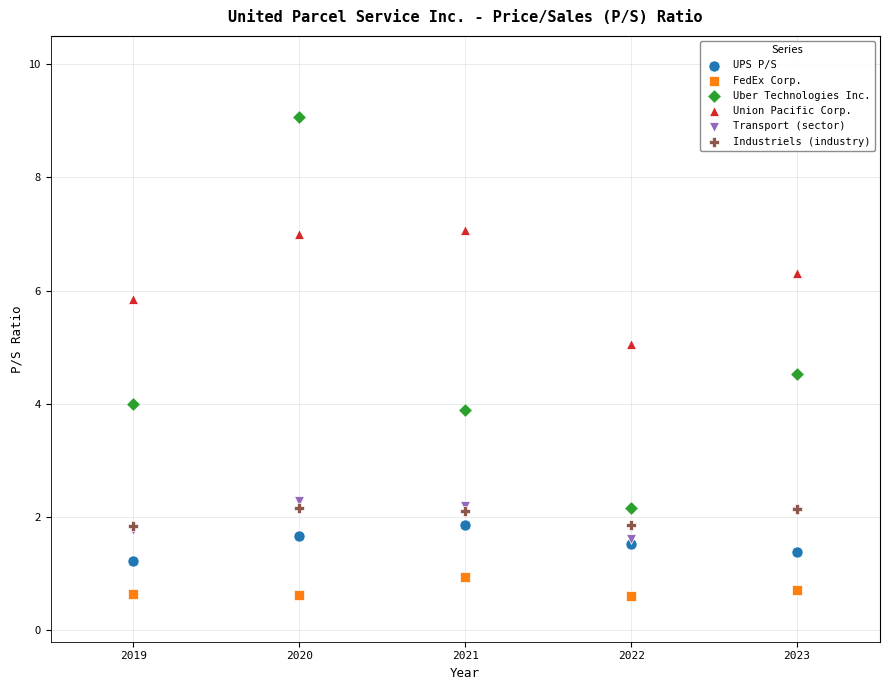

What are all the series names shown in the legend?

UPS P/S, FedEx Corp., Uber Technologies Inc., Union Pacific Corp., Transport (sector), Industriels (industry)